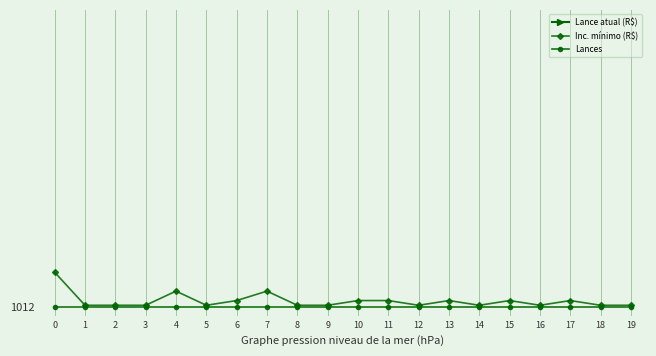

Count the number of categories in the chart.

20